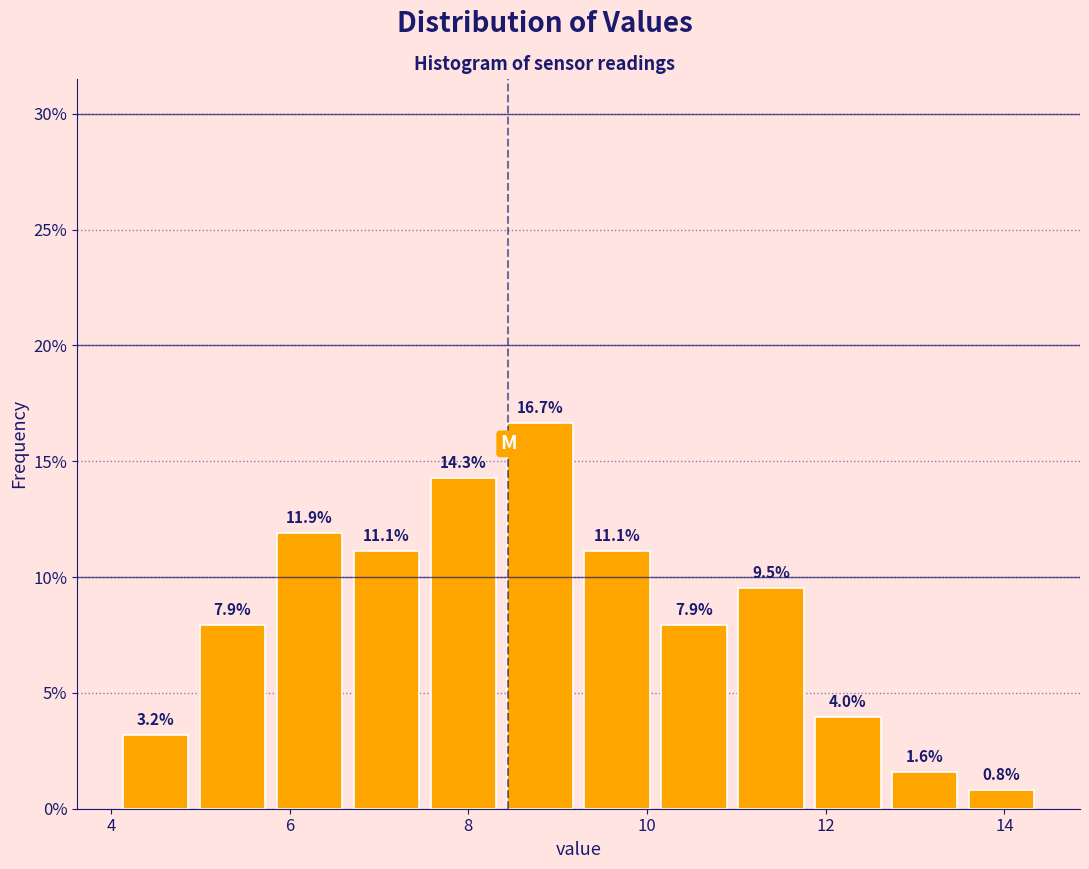

What is the height of the bar covering 5.8 to 6.6 on the x-axis? The bar edges are not printed on the chart, so give them approximately, as read against the axis.

11.9